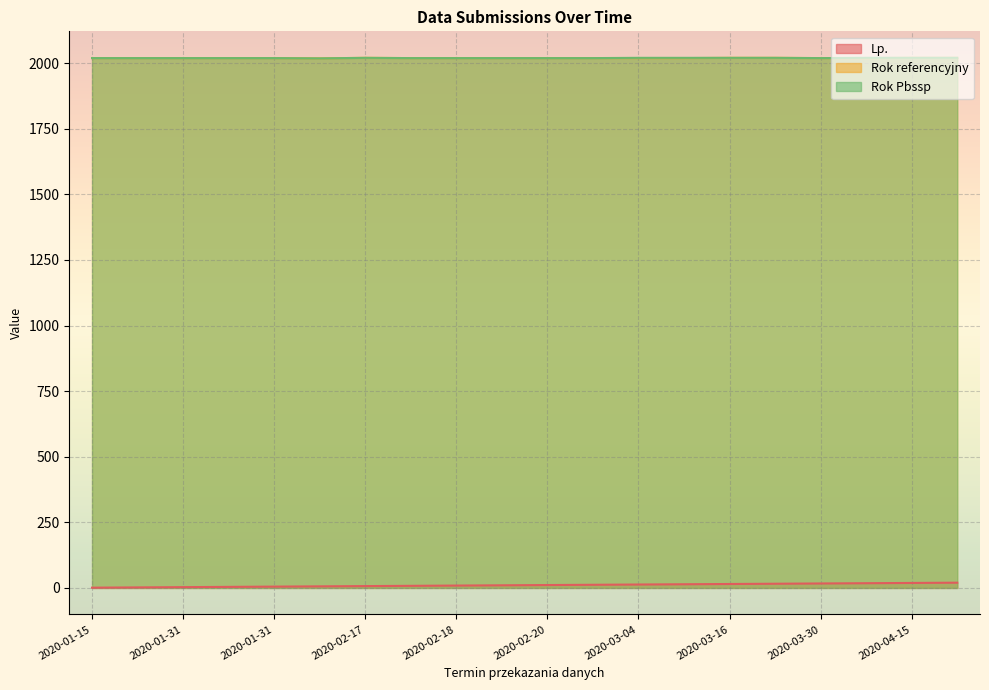

True or false: Rok Pbssp and Rok referencyjny intersect in this chart.

False